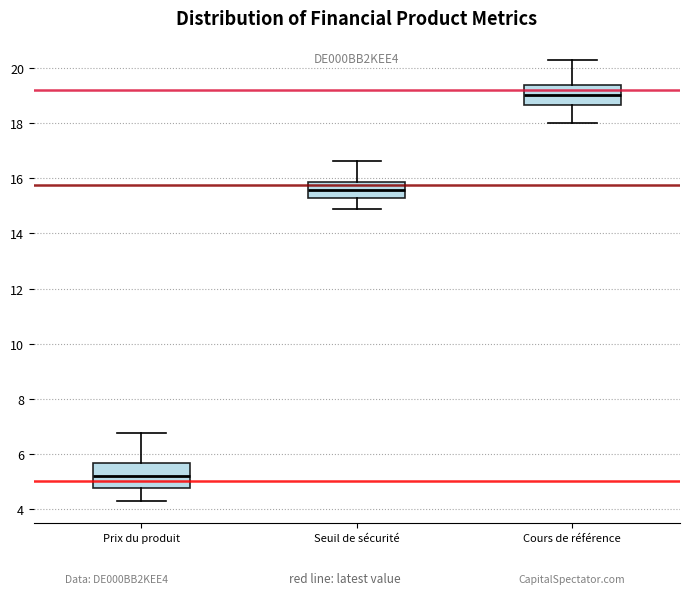

Reading left to right, read every box against the y-axis: the position of its median line, the range the box covers, and the ends of its whiskers. The values are not printed on the chart, so give them approximately, as read against the axis.

Prix du produit: median 5.2, box 4.8 to 5.6, whiskers 4.4 to 6.8
Seuil de sécurité: median 15.6, box 15.2 to 15.8, whiskers 14.8 to 16.6
Cours de référence: median 19.0, box 18.6 to 19.4, whiskers 18.0 to 20.2